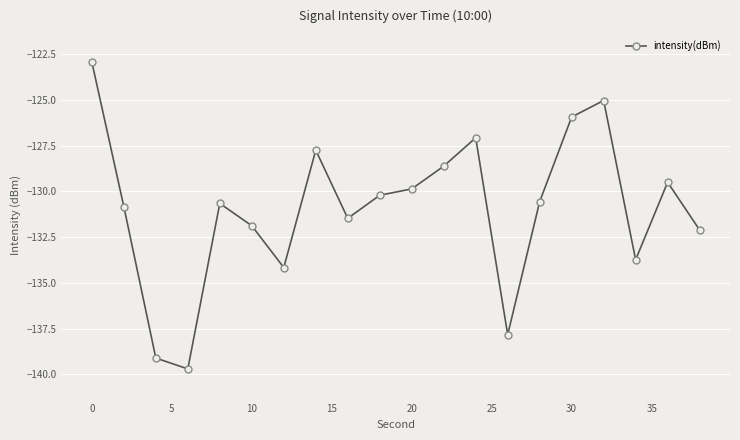

What is the greatest value displayed?

-122.9